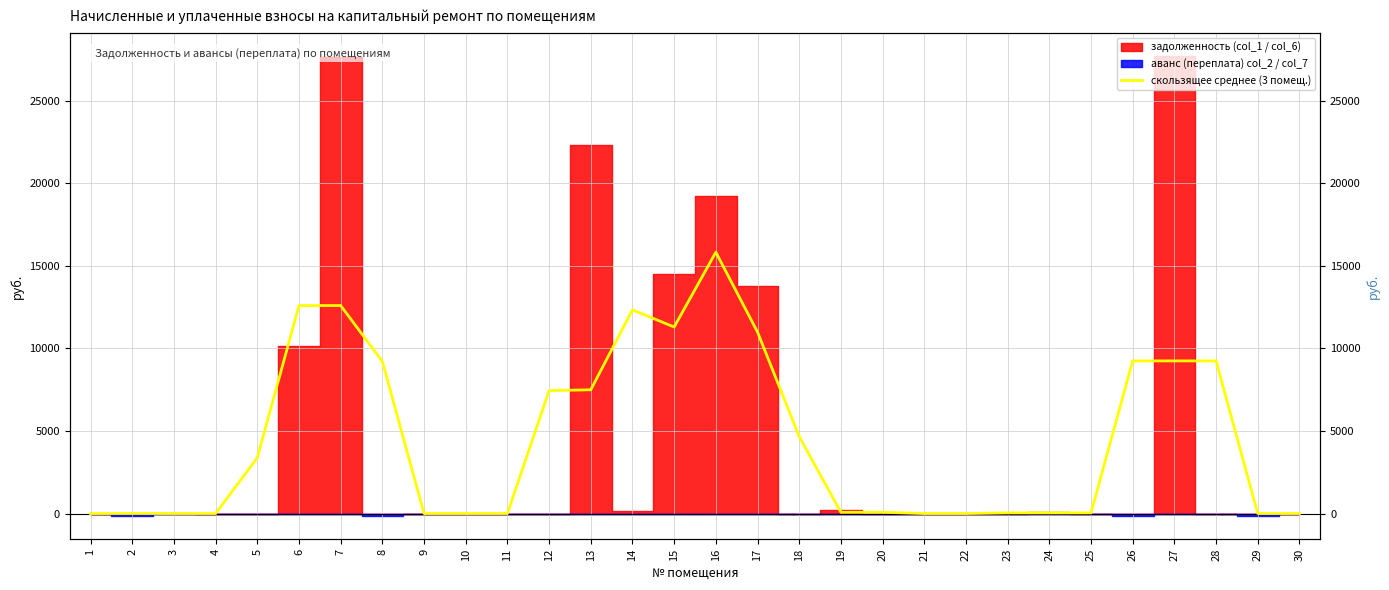

The value at 1 is 0.0. True or false?

True